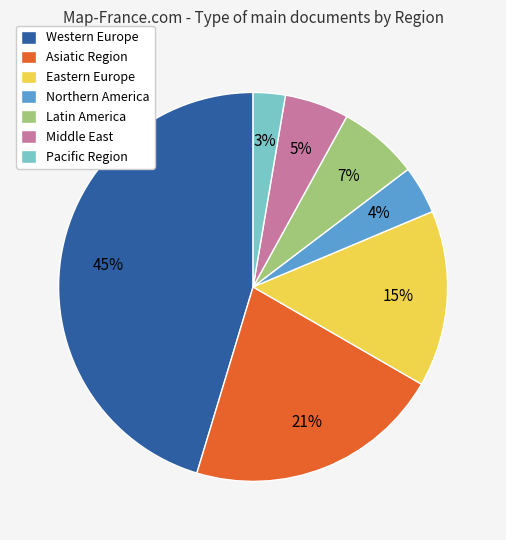

What percentage is the Middle East slice, to the nearest percent?

5%